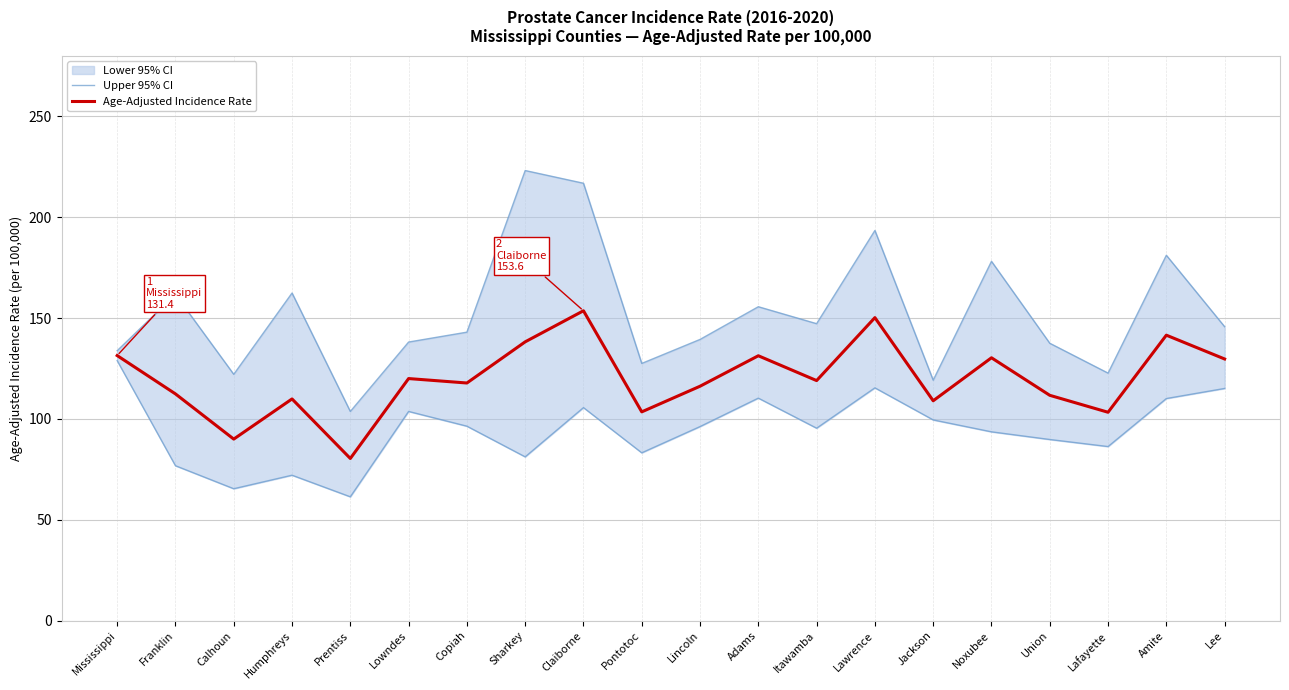

What is the label of the 12th point from the right?

Claiborne